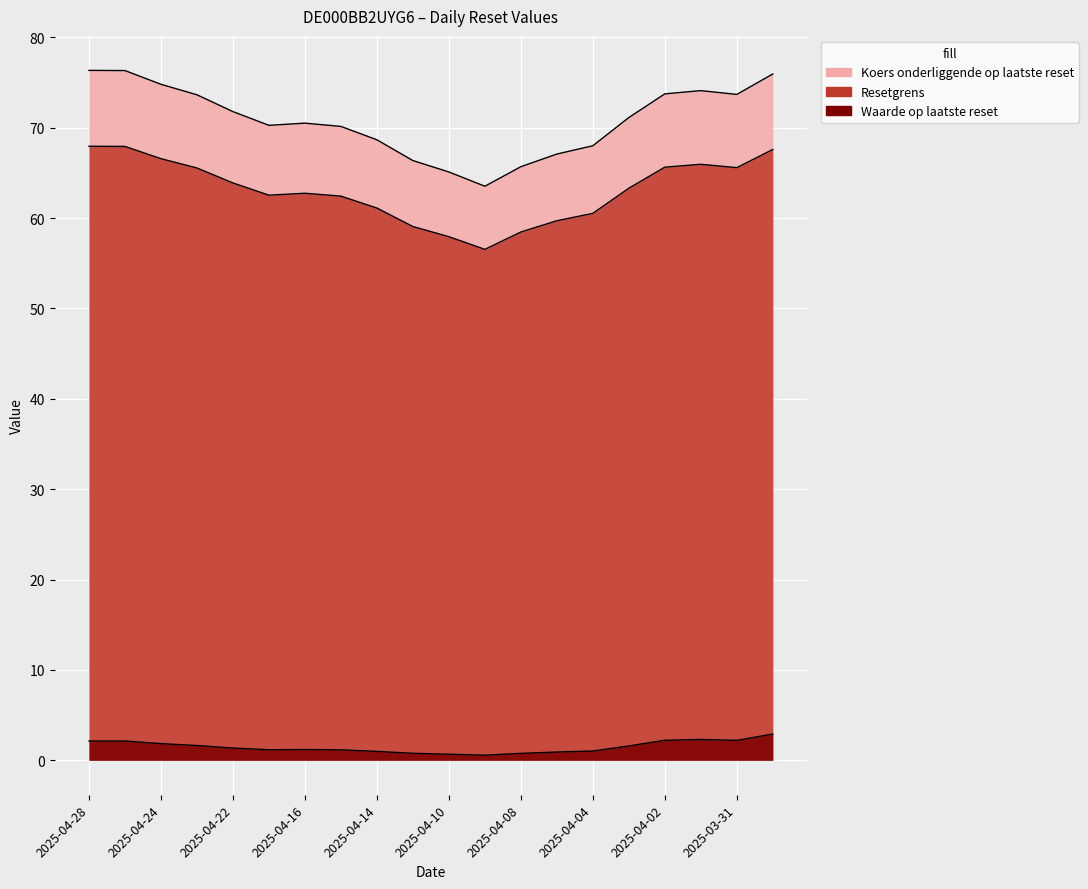

Which series changed the most between 2025-04-04 and 2025-04-03?

Koers onderliggende op laatste reset